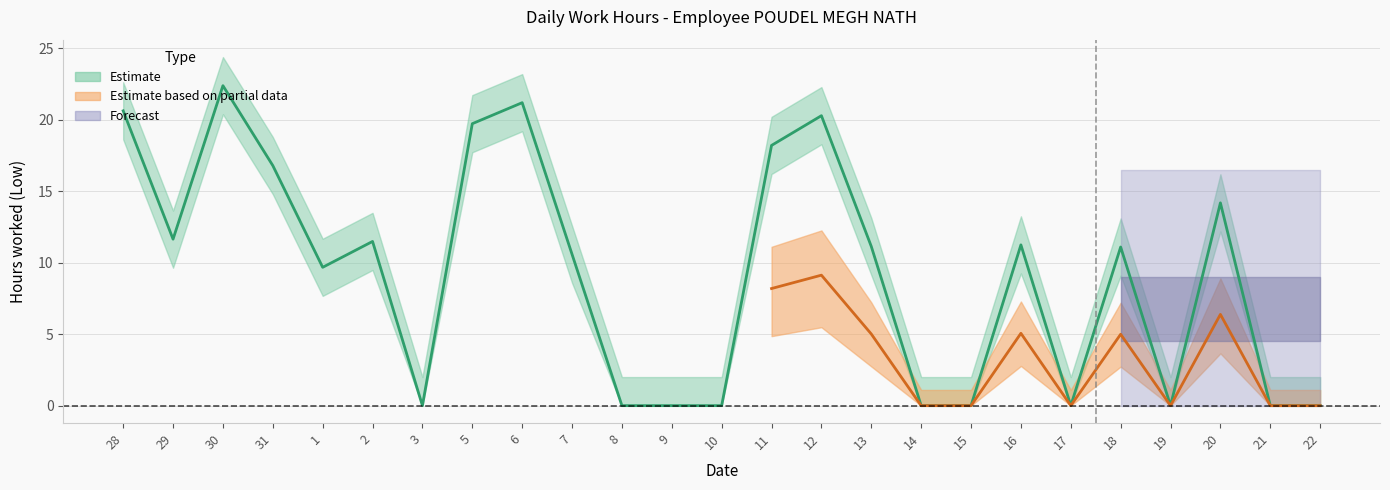

What is the maximum value for Low (hours)?

22.4